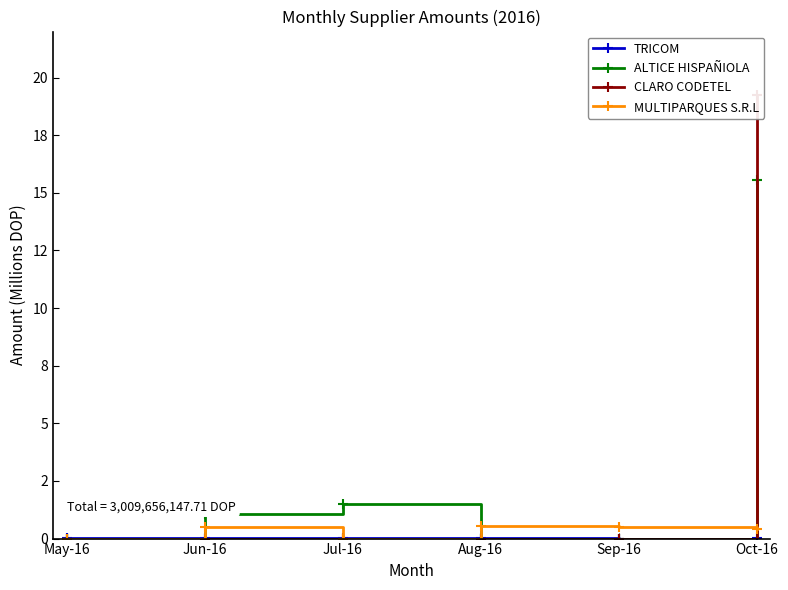

Does the chart have visible grid lines?

No